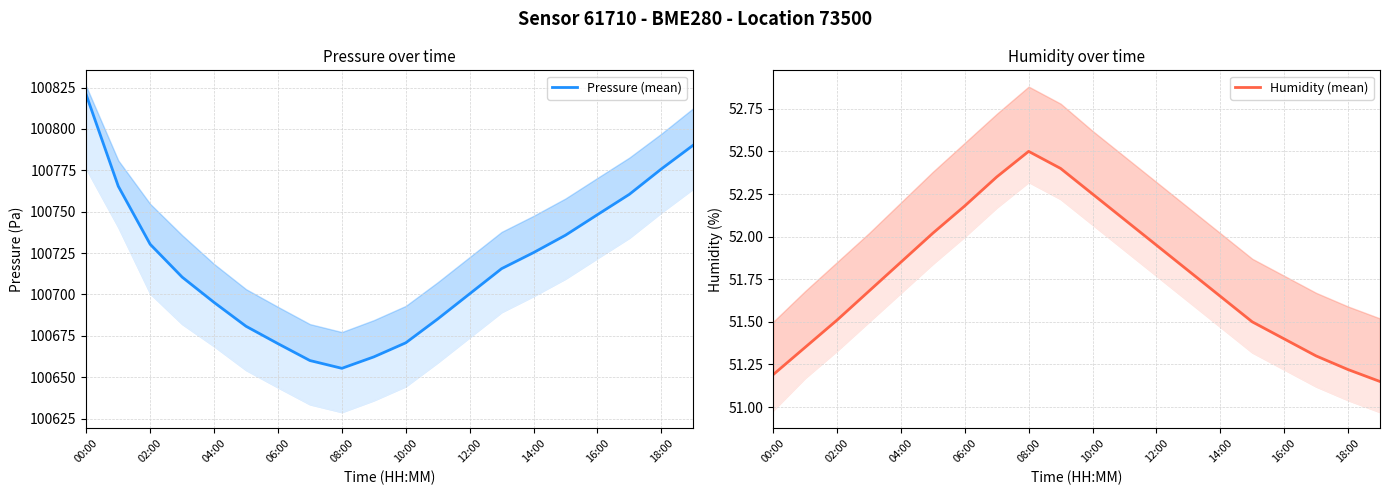

What are all the series names shown in the legend?

Pressure (mean), Humidity (mean)